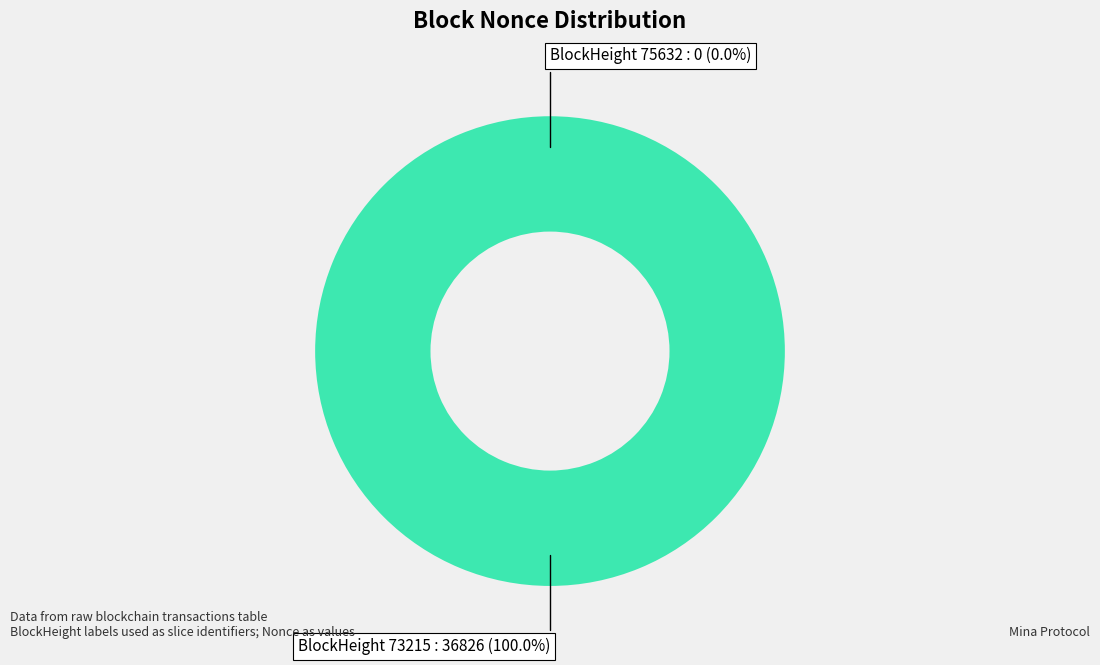

Rank the categories by value from lowest to highest.

75632, 73215